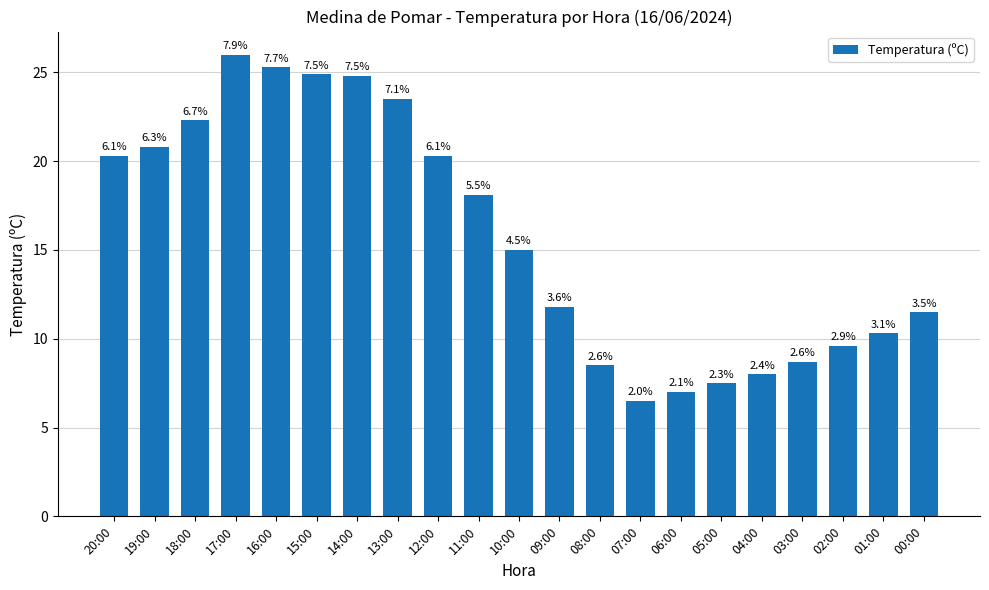

Reading left to right, list all the values displayed in this chart.

20:00=20.3	19:00=20.8	18:00=22.3	17:00=26.0	16:00=25.3	15:00=24.9	14:00=24.8	13:00=23.5	12:00=20.3	11:00=18.1	10:00=15.0	09:00=11.8	08:00=8.5	07:00=6.5	06:00=7.0	05:00=7.5	04:00=8.0	03:00=8.7	02:00=9.6	01:00=10.3	00:00=11.5